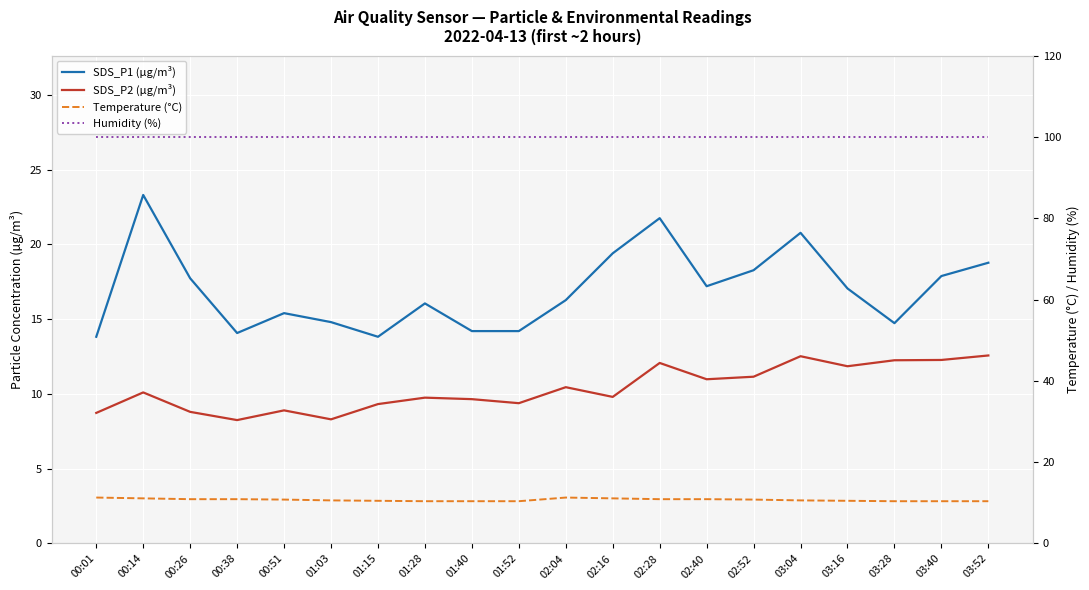

At which category is the sum across all series the highest?

02:28